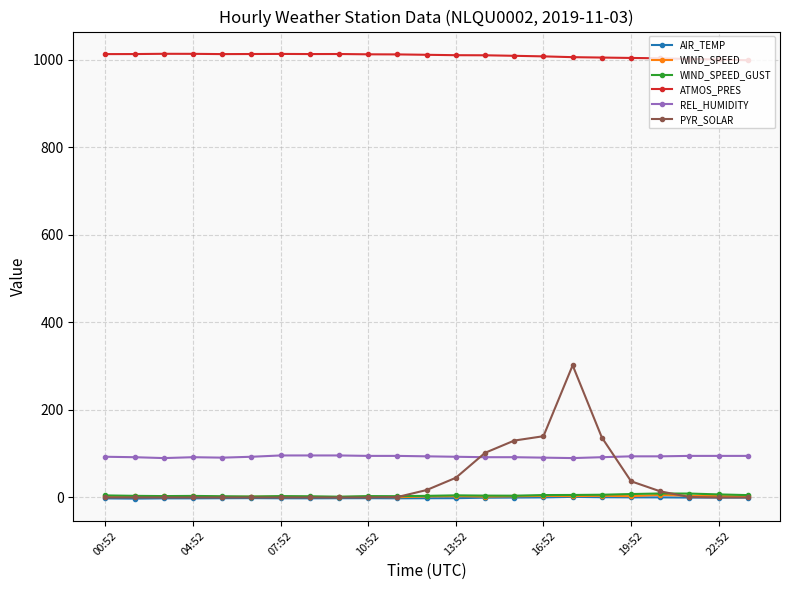

At how many categories does at least one series exceed 323?

23